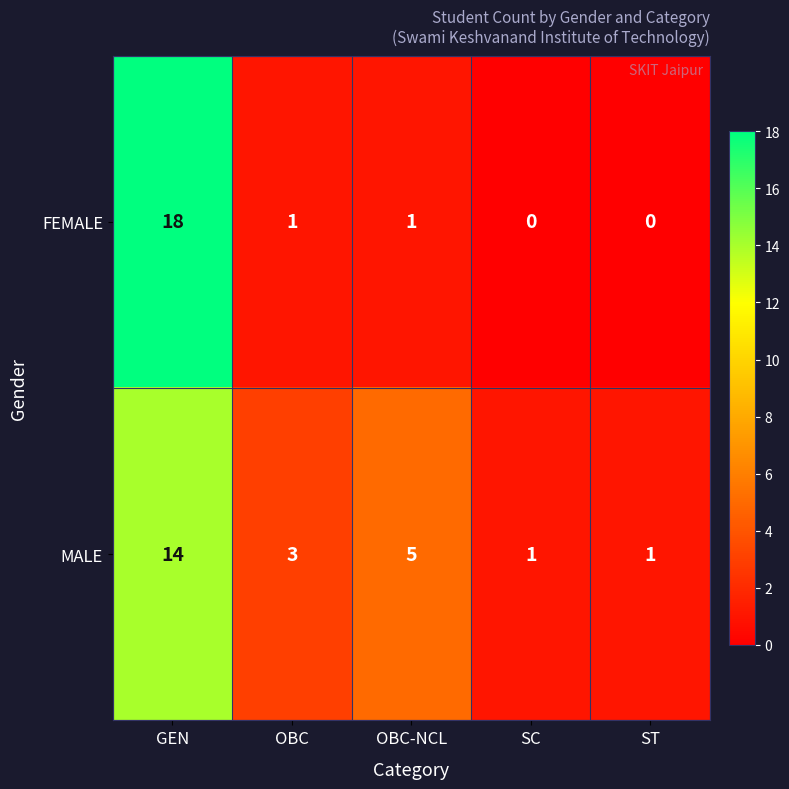

Reading right to left, what are all the values shown in this chart?

FEMALE: ST=0	SC=0	OBC-NCL=1	OBC=1	GEN=18
MALE: ST=1	SC=1	OBC-NCL=5	OBC=3	GEN=14